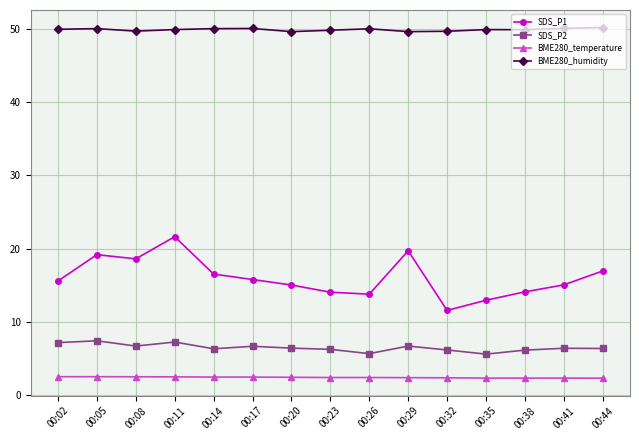

What is the spread (max minus min) of values at 00:02?

47.4